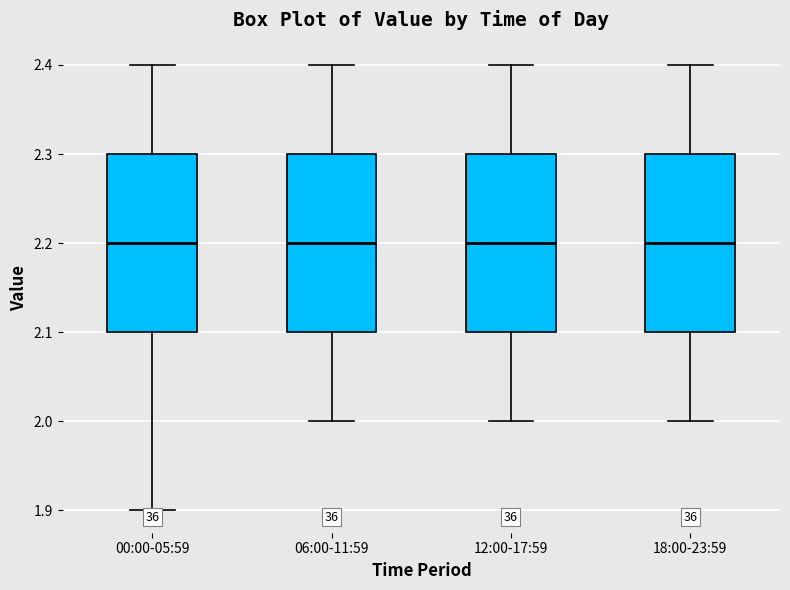

Reading left to right, read every box against the y-axis: the position of its median line, the range the box covers, and the ends of its whiskers. The values are not printed on the chart, so give them approximately, as read against the axis.

00:00-05:59: median 2.2, box 2.1 to 2.3, whiskers 1.9 to 2.4
06:00-11:59: median 2.2, box 2.1 to 2.3, whiskers 2.0 to 2.4
12:00-17:59: median 2.2, box 2.1 to 2.3, whiskers 2.0 to 2.4
18:00-23:59: median 2.2, box 2.1 to 2.3, whiskers 2.0 to 2.4